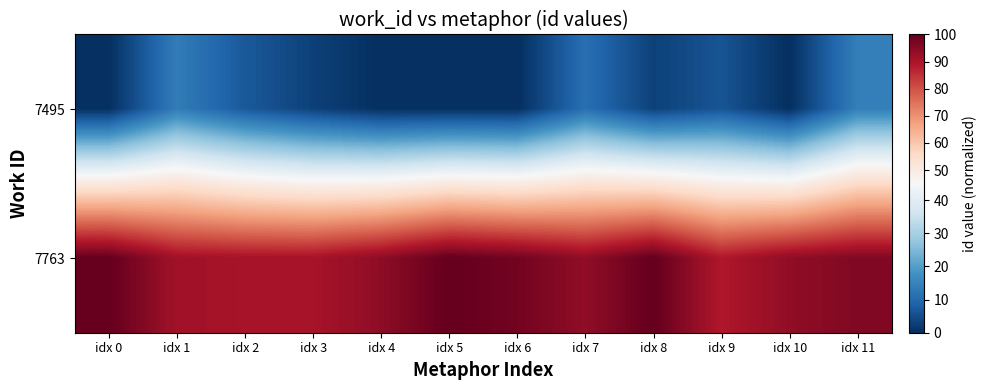

List the series in order of their peak value, lowest first.

7495, 7763